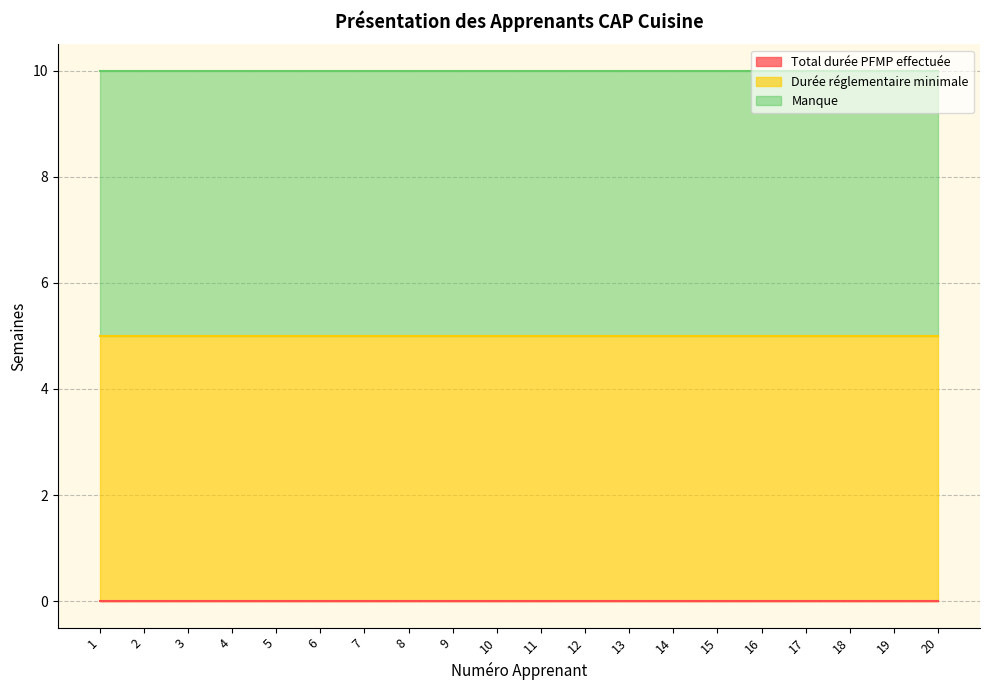

At which category is the sum across all series the highest?

1